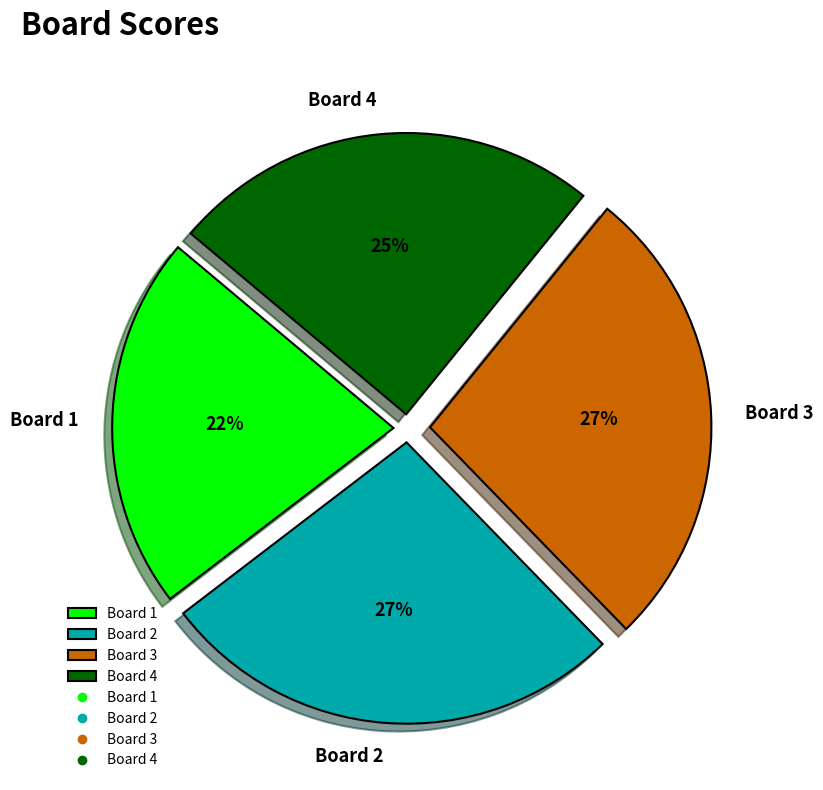

To the nearest percent, what is the difference between the largest and smallest slice percentages?

5%